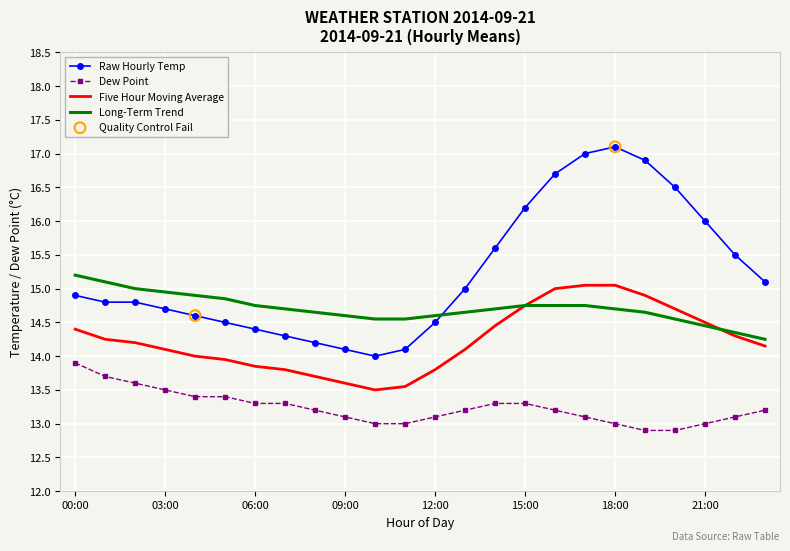

Which series has the widest spread of values?

Raw Hourly Temp